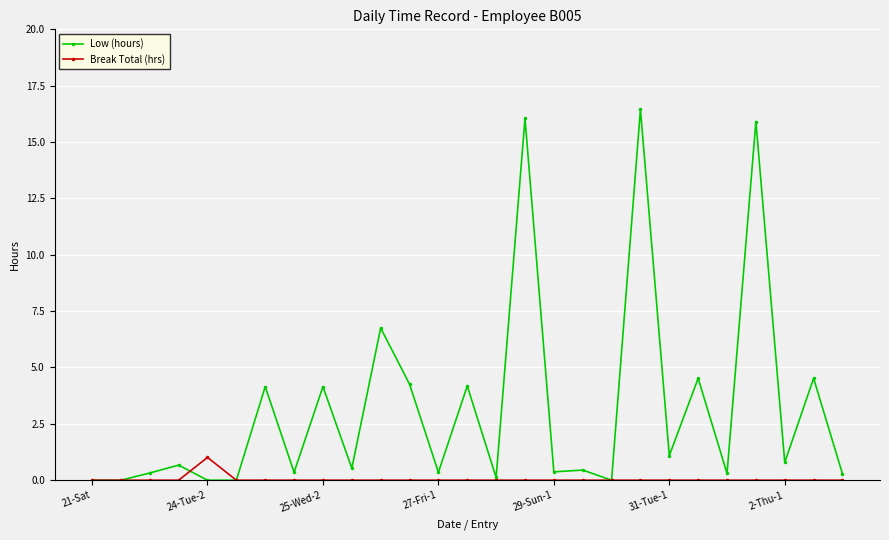

List the series in order of their peak value, highest first.

Low (hours), Break Total (hrs)